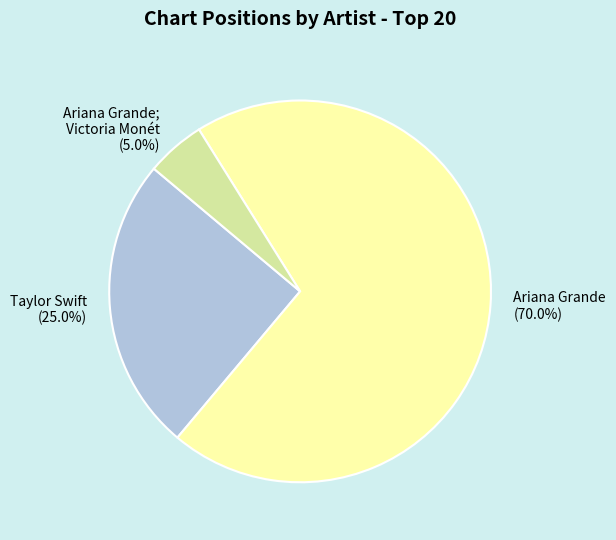

Which slice represents more than half of the pie?

Ariana Grande